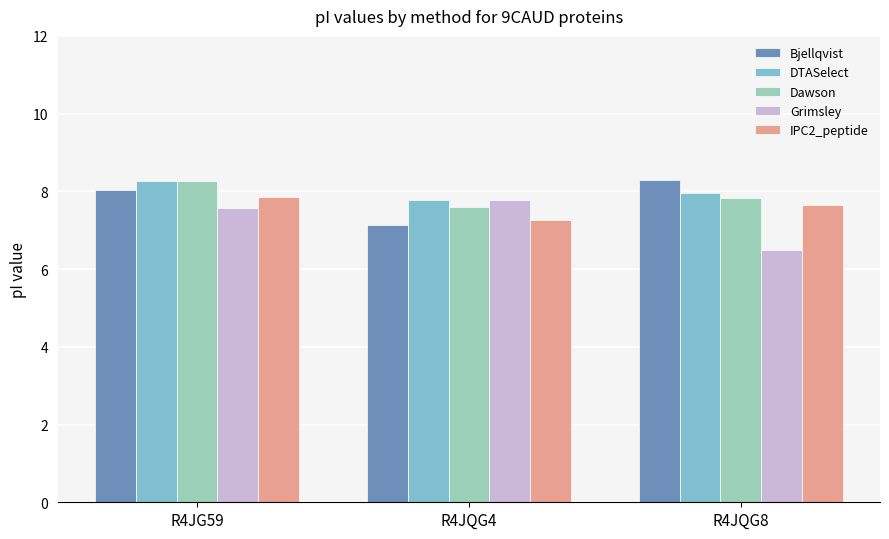

What is the average value of the IPC2_peptide series?

7.6